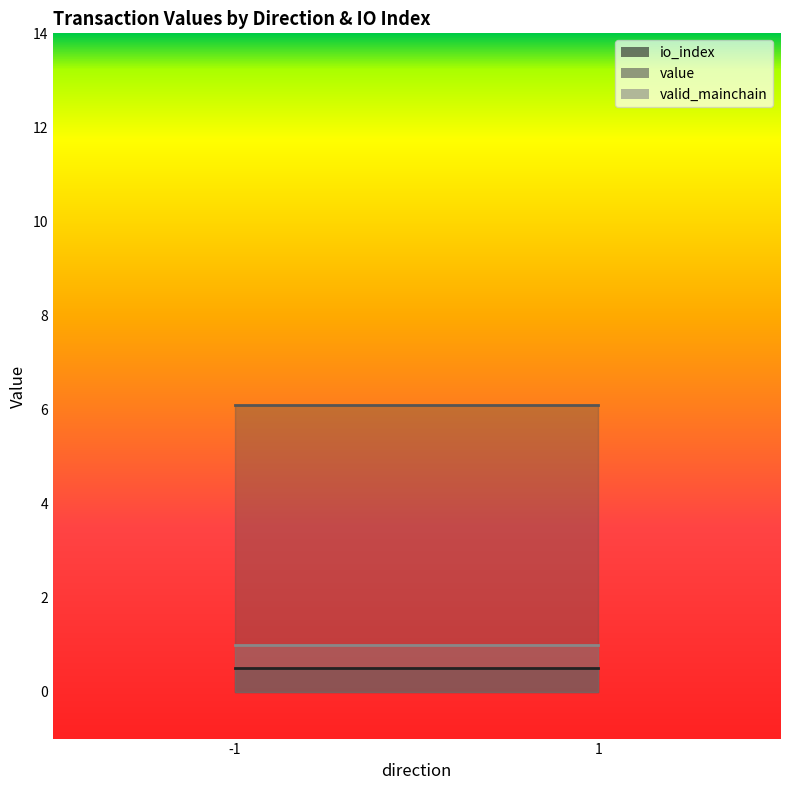

Which series changed the most between -1_1 and 1_0?

value